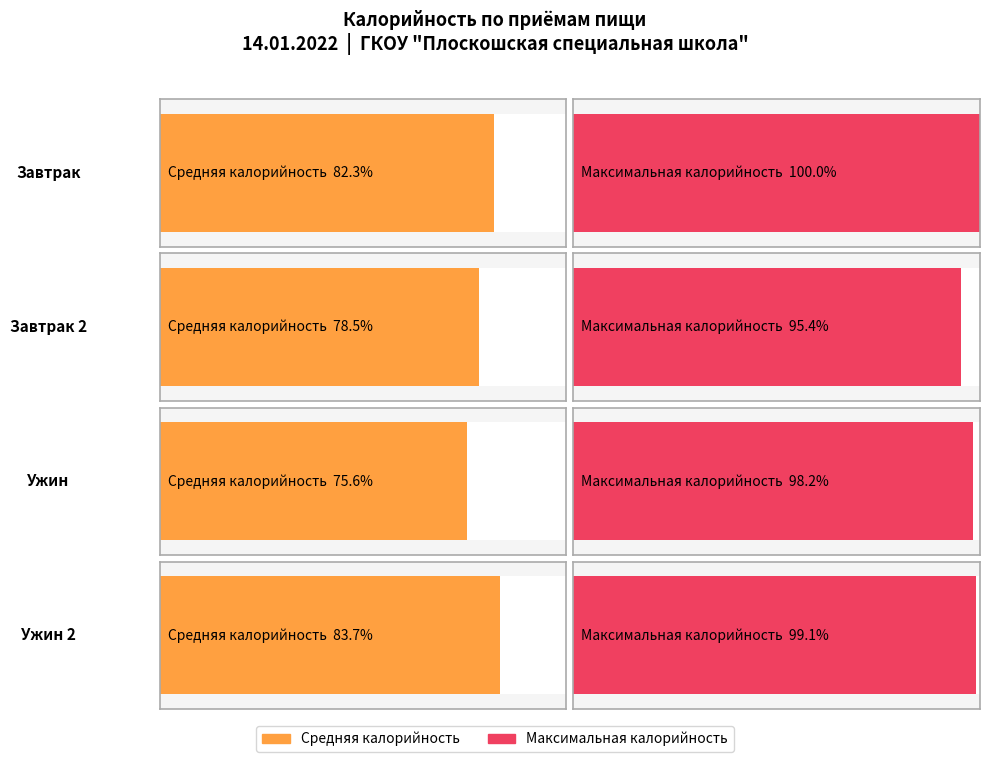

What position from the right is 4?

1